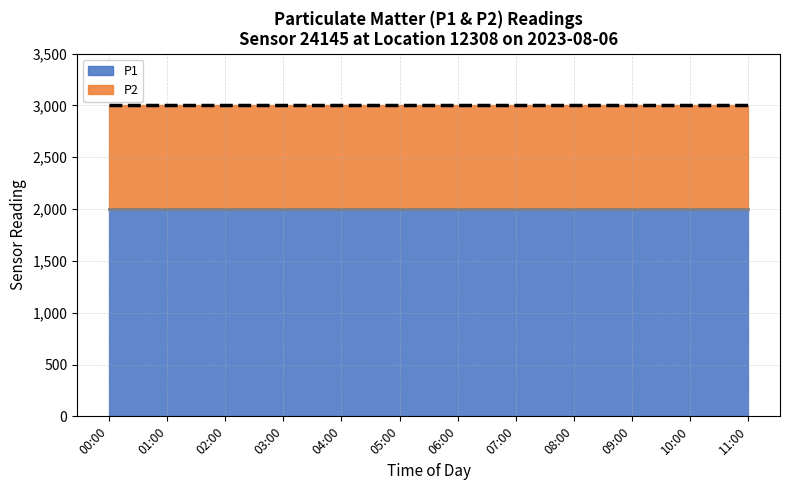

True or false: P2 and P1 cross at least once.

False